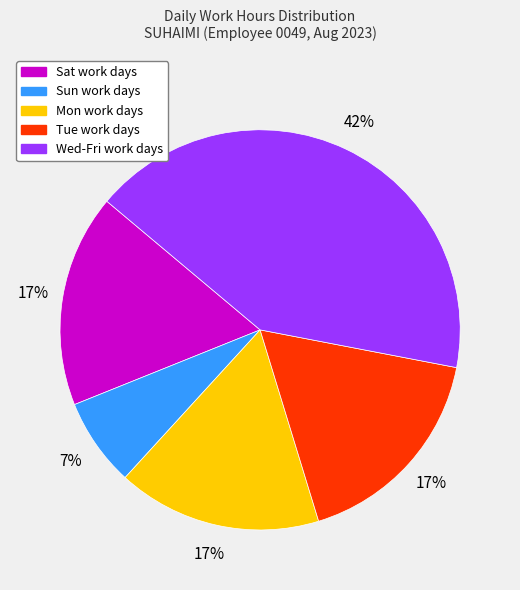

Does any single category account for the majority?

No